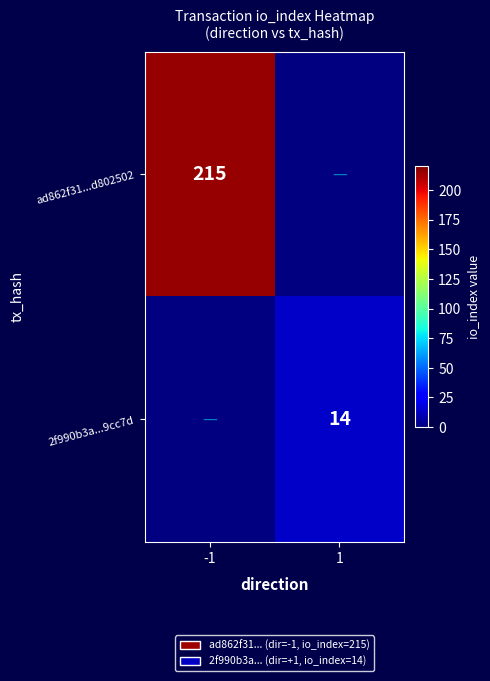

What is the maximum value shown in the chart?

215.0